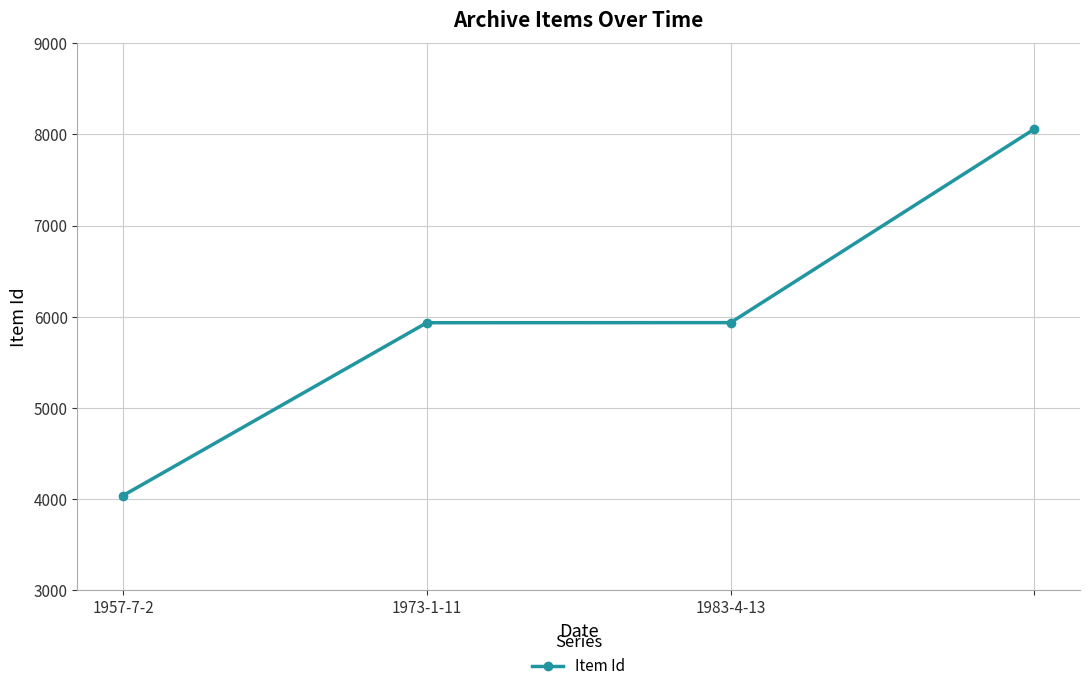

What is the difference between the maximum and minimum values?

4021